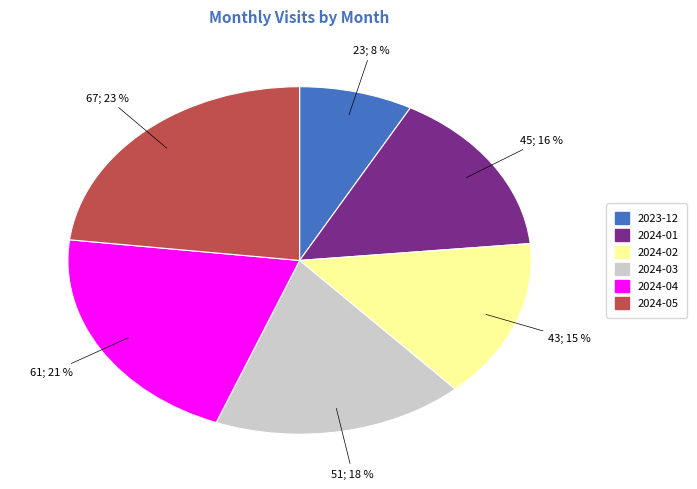

Rank the categories by value from lowest to highest.

2023-12, 2024-02, 2024-01, 2024-03, 2024-04, 2024-05